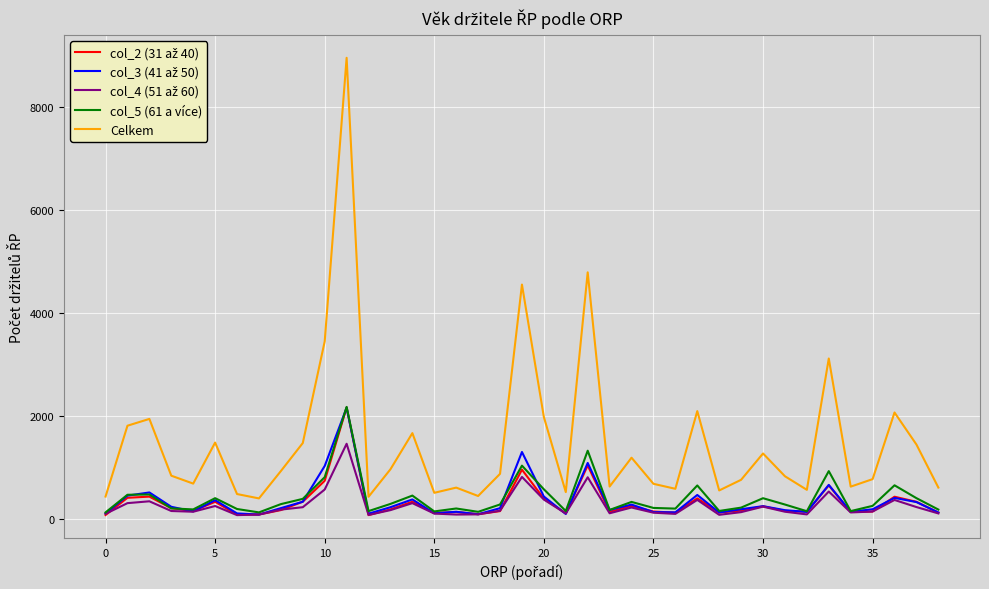

Which series has the widest spread of values?

Celkem